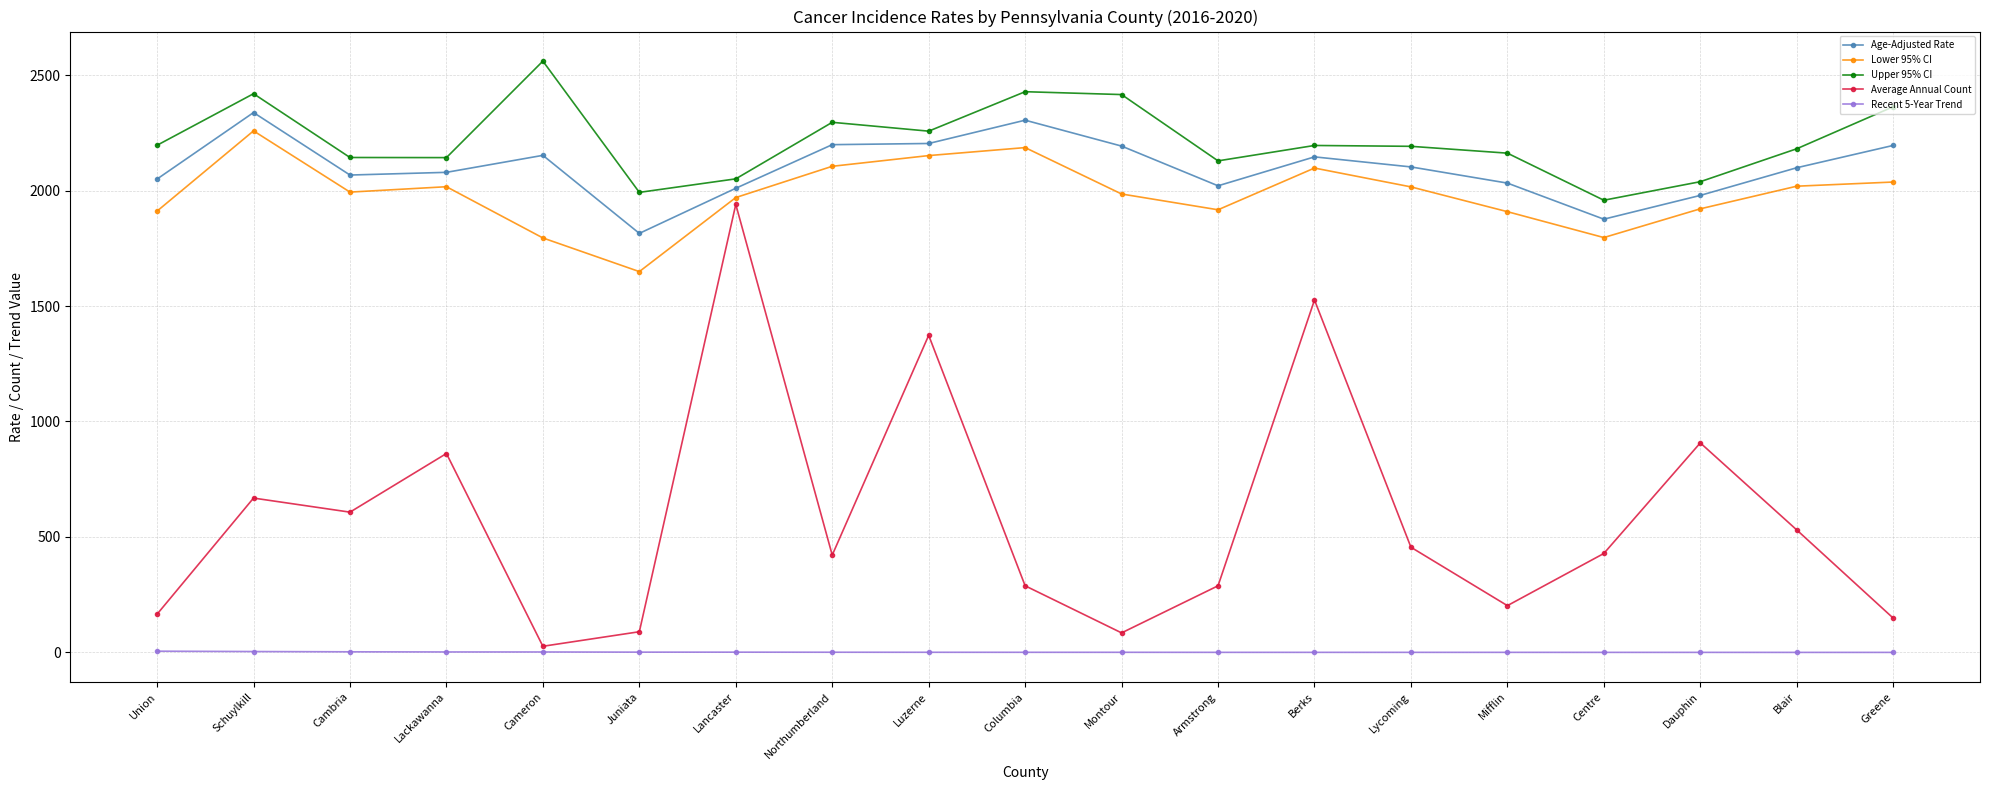

Which series has the largest total across all categories?

Upper 95% CI